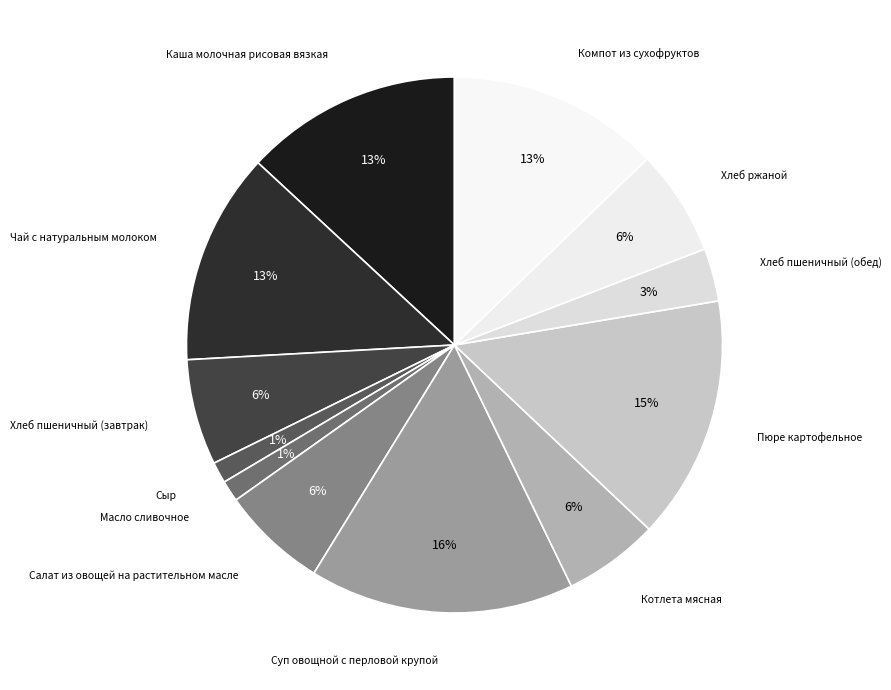

To the nearest percent, what percentage of the pie is Чай с натуральным молоком?

13%